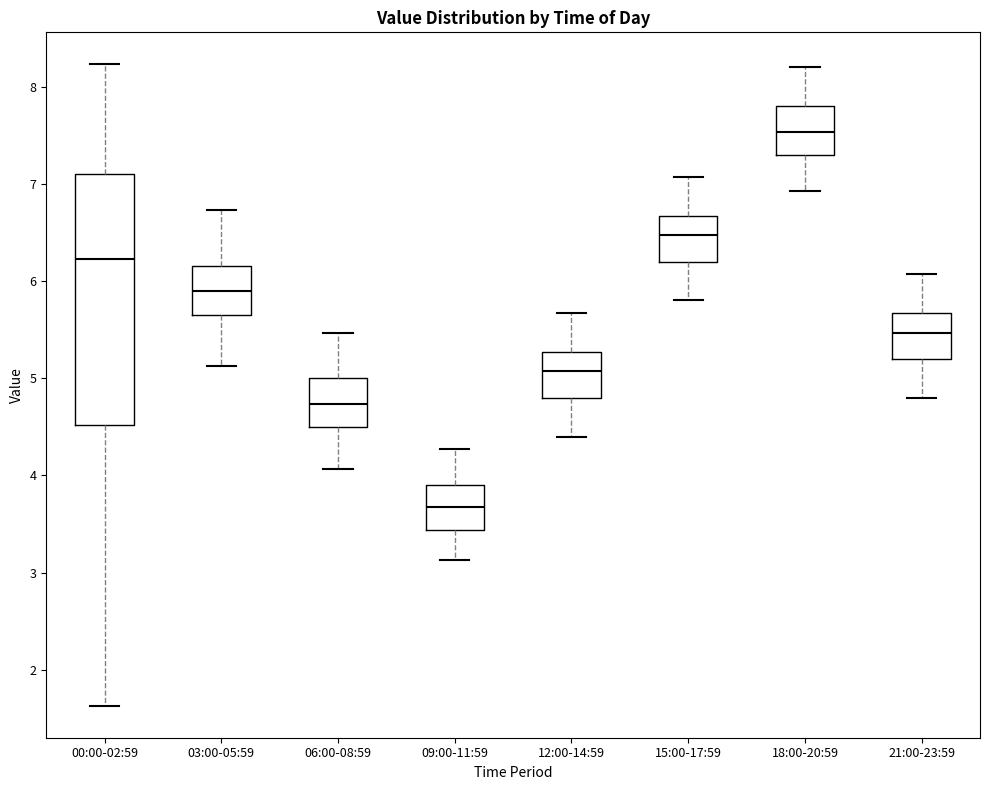

Where is the lower edge of the box for 03:00-05:59 on the y-axis? The values are not printed on the chart, so give them approximately, as read against the axis.

5.7